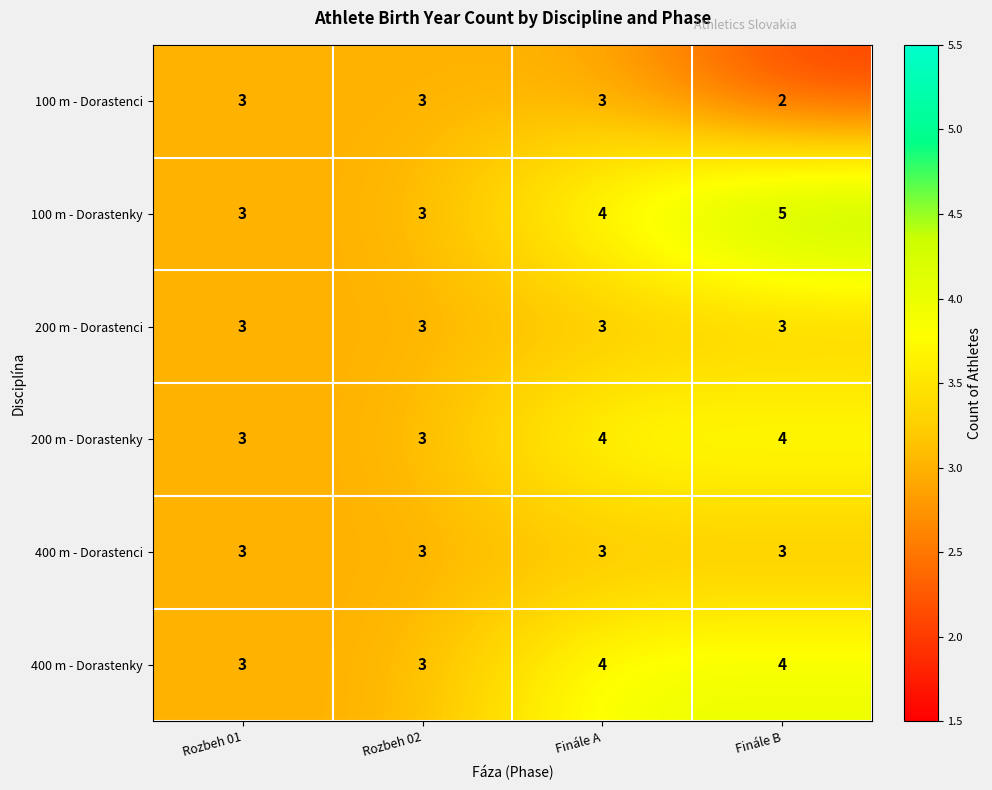

Which series has the widest spread of values?

100 m - Dorastenky